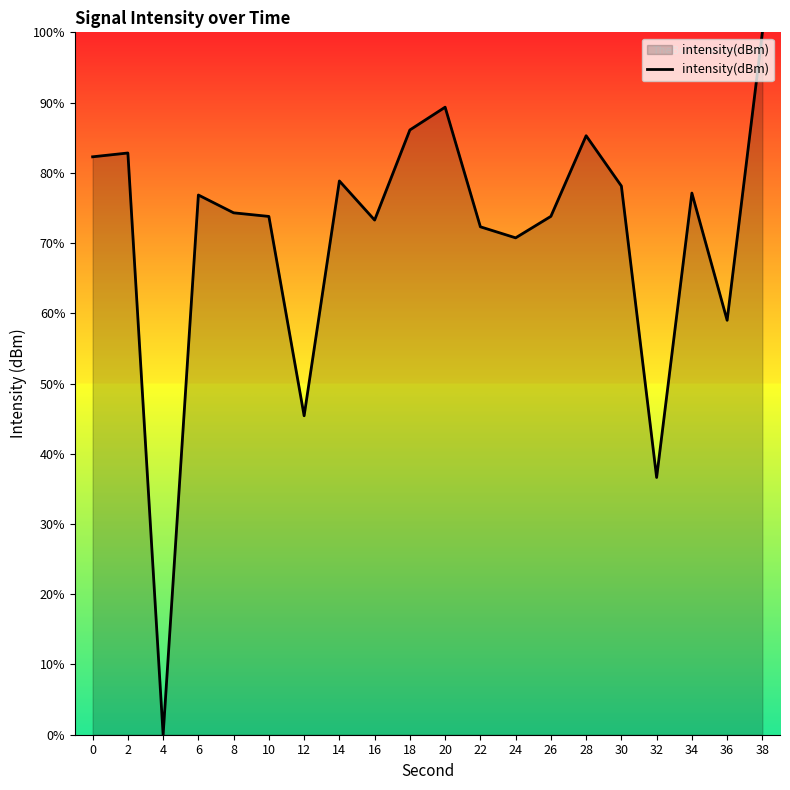

Does the chart display data point markers on the line(s)?

No